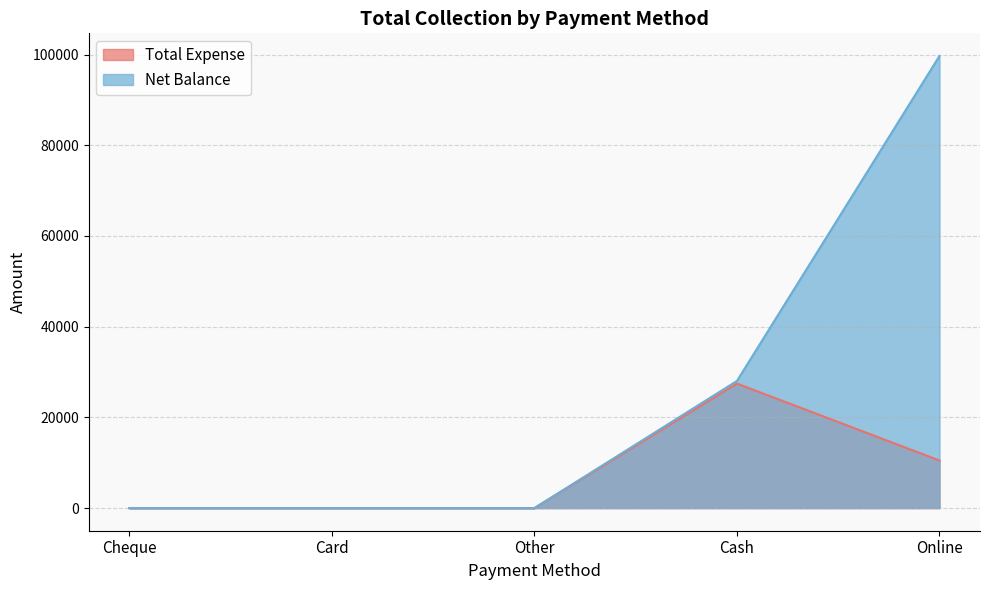

Is the value of Total Expense at Other greater than the value of Net Balance at Online?

No